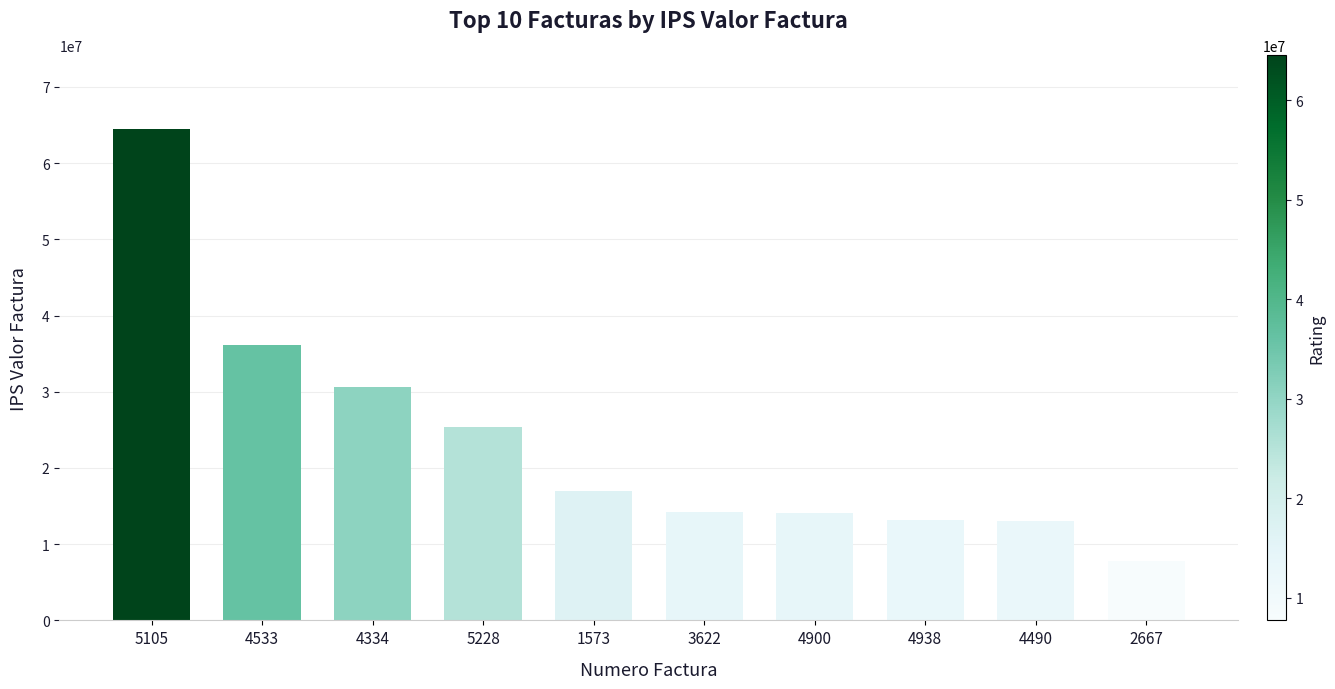

What is the label of the 10th bar from the left?

2667